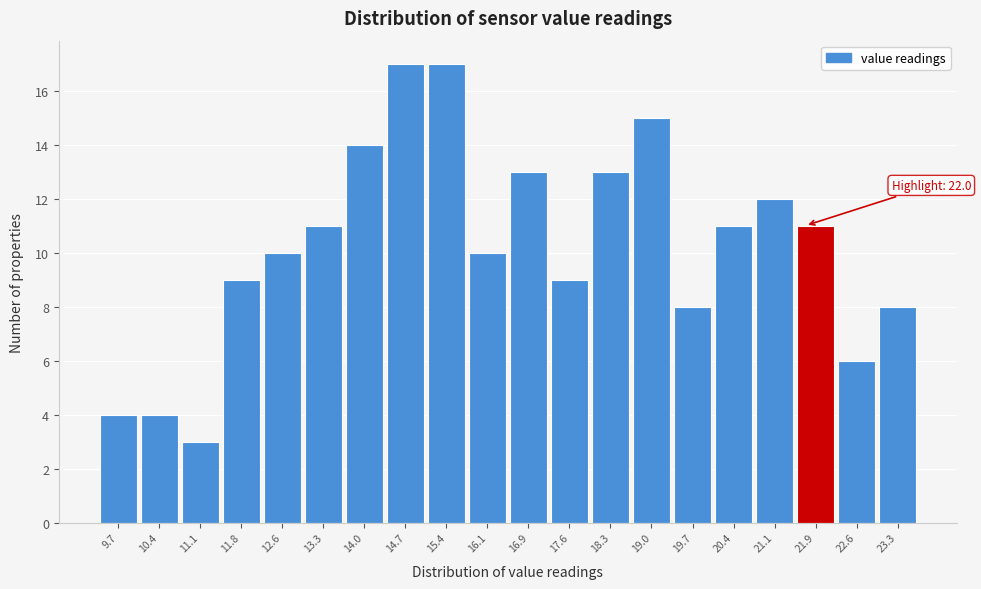

Reading left to right, list all the values displayed in this chart.

9.7=4	10.4=4	11.1=3	11.8=9	12.6=10	13.3=11	14.0=14	14.7=17	15.4=17	16.1=10	16.9=13	17.6=9	18.3=13	19.0=15	19.7=8	20.4=11	21.1=12	21.9=11	22.6=6	23.3=8